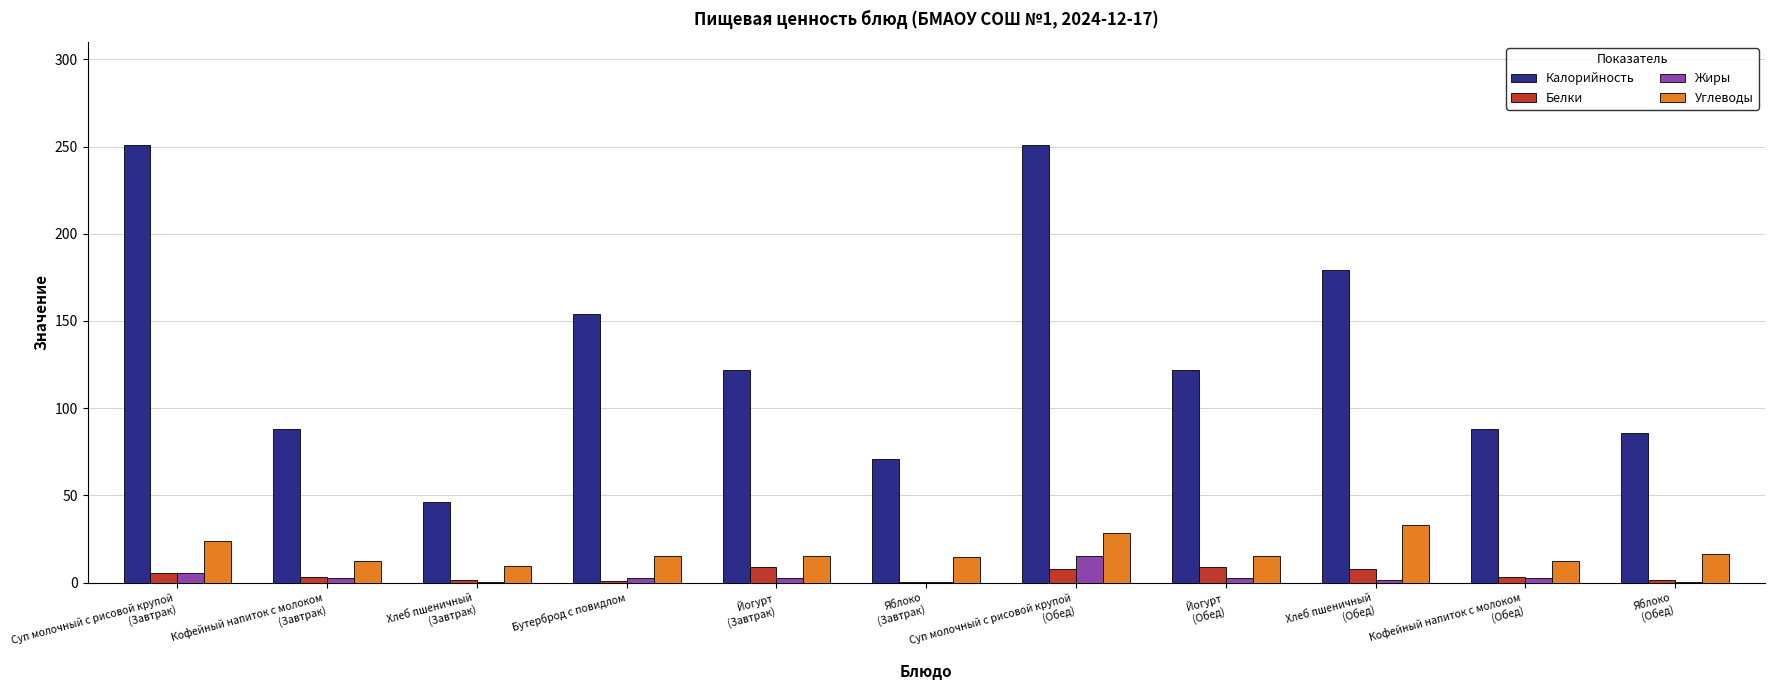

True or false: Калорийность has a value of 56.7 at Яблоко
(Обед).

False